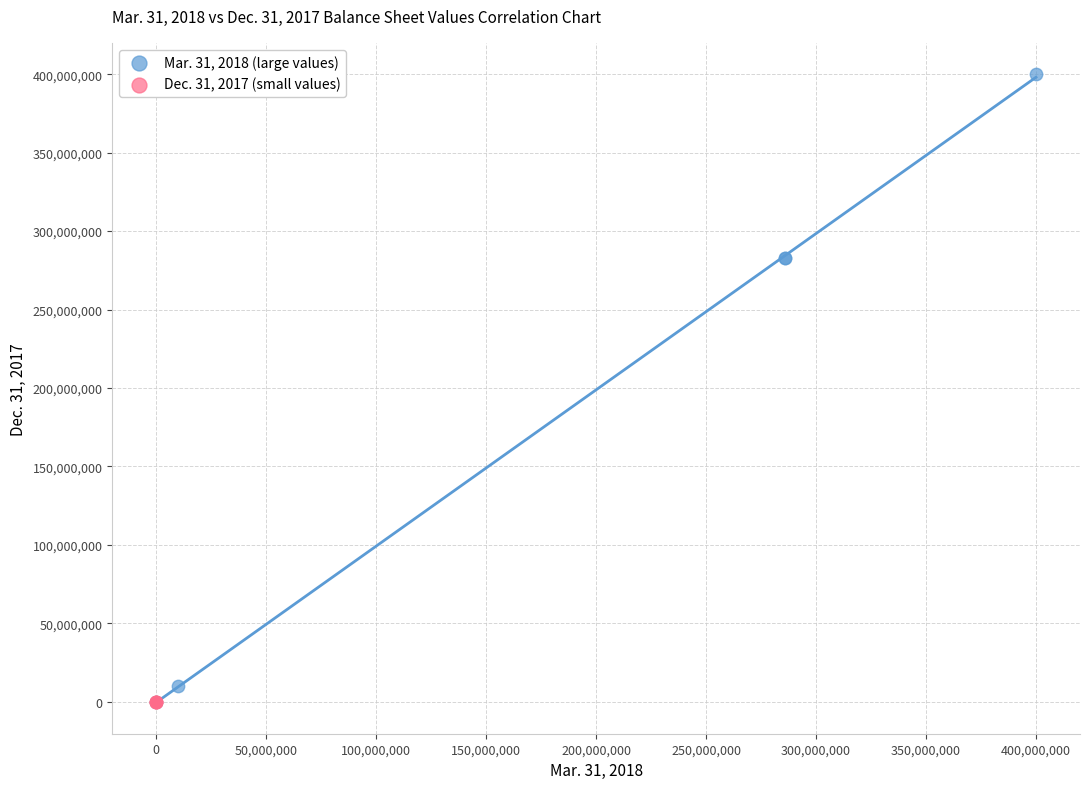

Which series has the largest Y range (max minus min)?

Mar. 31, 2018 (large values)